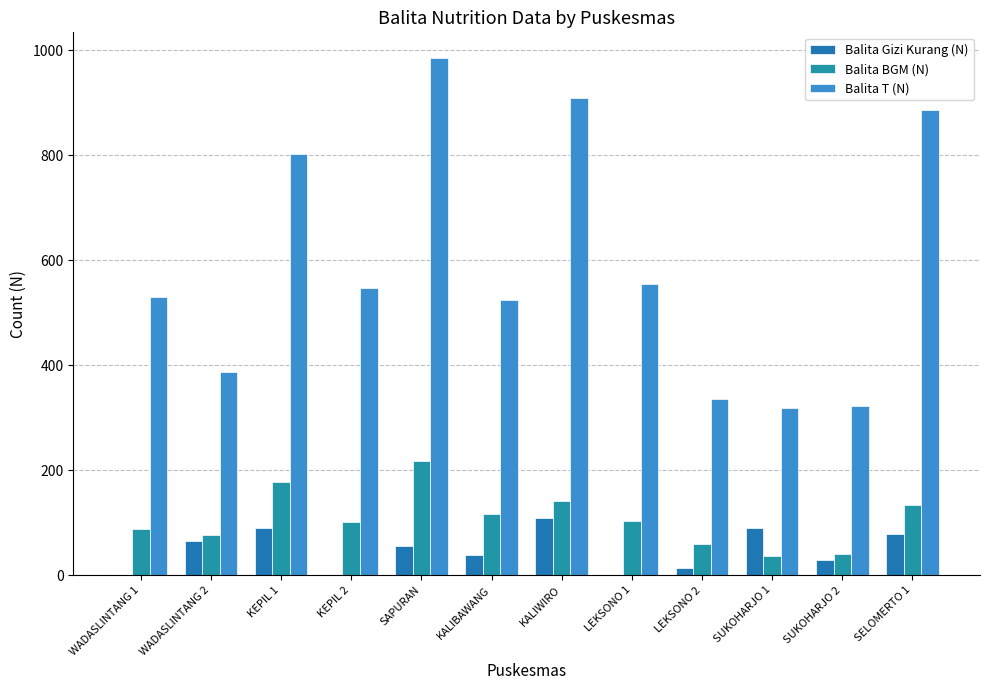

How many categories are shown in the chart?

12